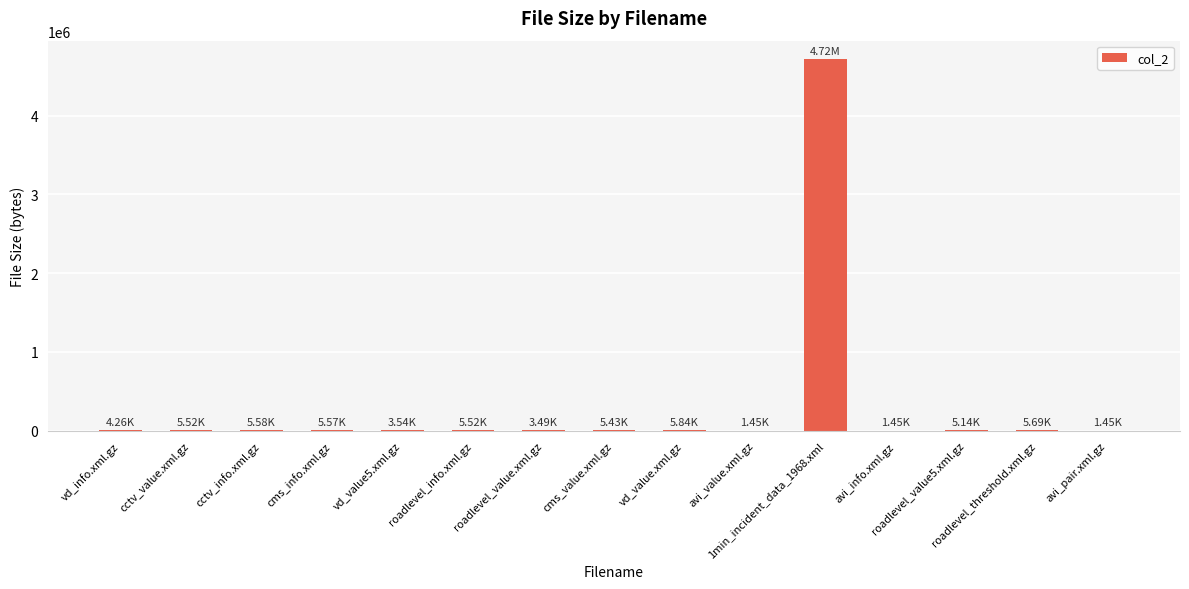

What is the sum of all values?

4775752